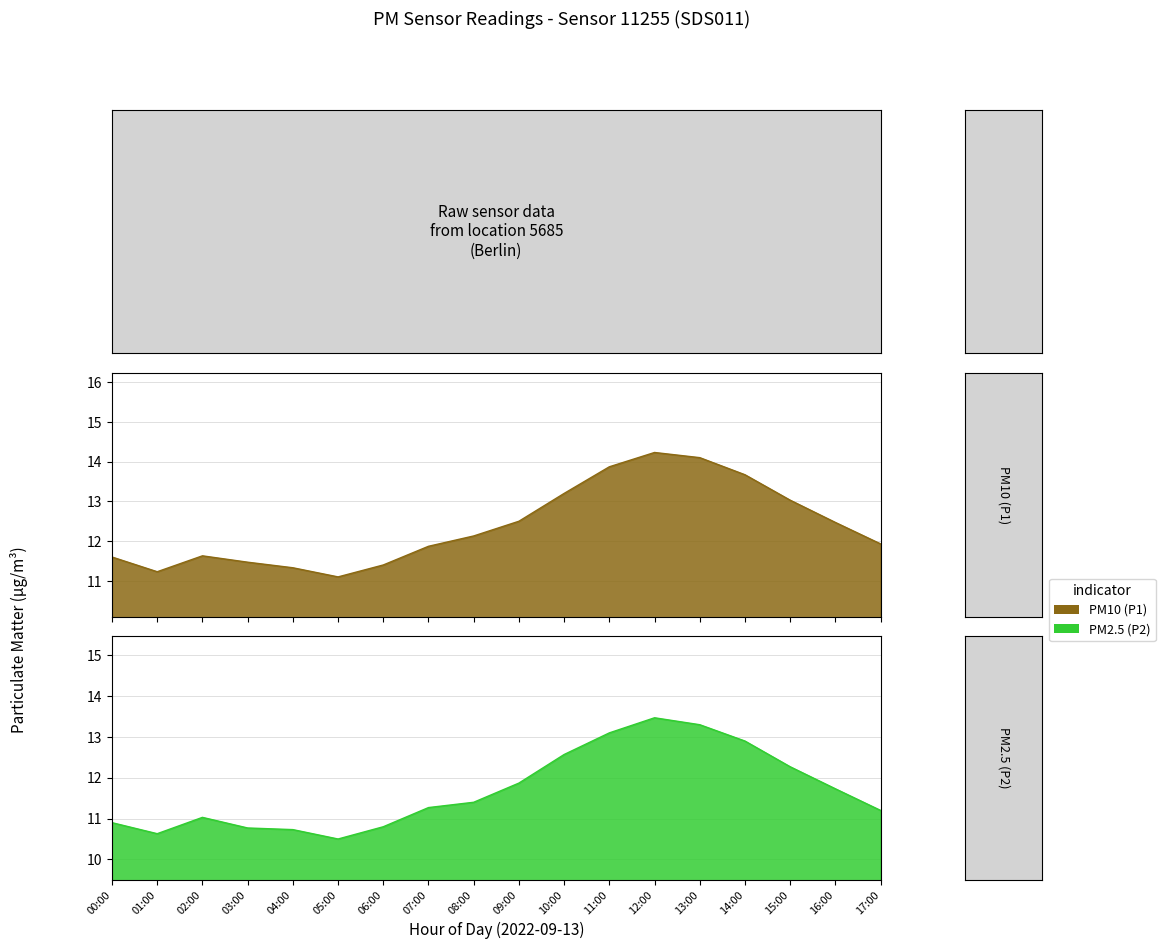

Reading right to left, what are all the values shown in this chart?

P1: 17:00=11.9	16:00=12.5	15:00=13.0	14:00=13.7	13:00=14.1	12:00=14.2	11:00=13.9	10:00=13.2	09:00=12.5	08:00=12.1	07:00=11.9	06:00=11.4	05:00=11.1	04:00=11.3	03:00=11.5	02:00=11.6	01:00=11.2	00:00=11.6
P2: 17:00=11.2	16:00=11.7	15:00=12.3	14:00=12.9	13:00=13.3	12:00=13.5	11:00=13.1	10:00=12.6	09:00=11.9	08:00=11.4	07:00=11.3	06:00=10.8	05:00=10.5	04:00=10.7	03:00=10.8	02:00=11.0	01:00=10.6	00:00=10.9